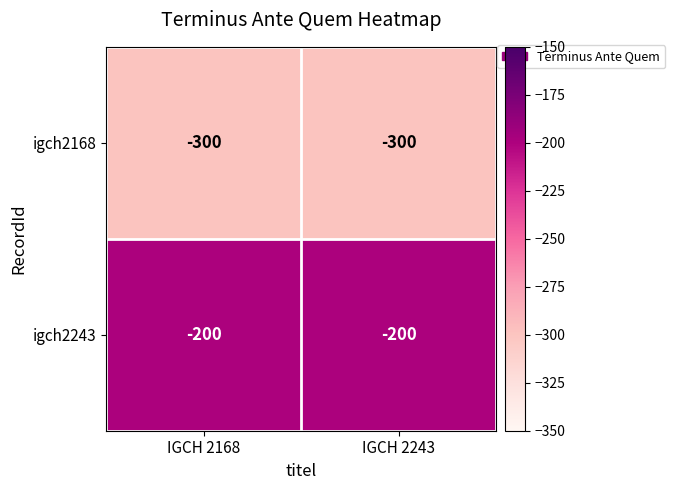

What is the sum of the igch2168 values at IGCH 2168 and IGCH 2243?

-600